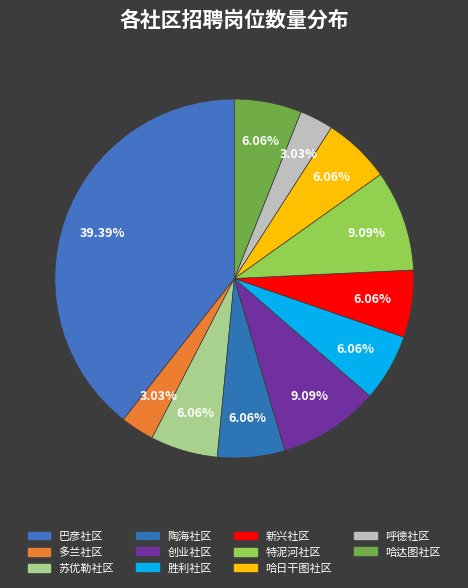

Count the number of slices in the pie.

11